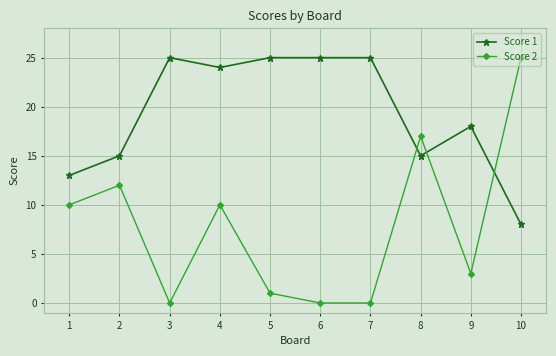

Which series has the widest spread of values?

Score 2